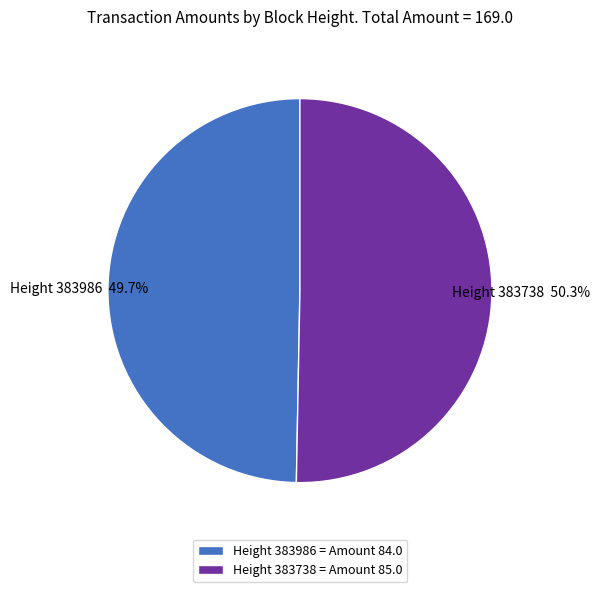

Rank the categories by value from lowest to highest.

Height 383986 = Amount 84.0, Height 383738 = Amount 85.0